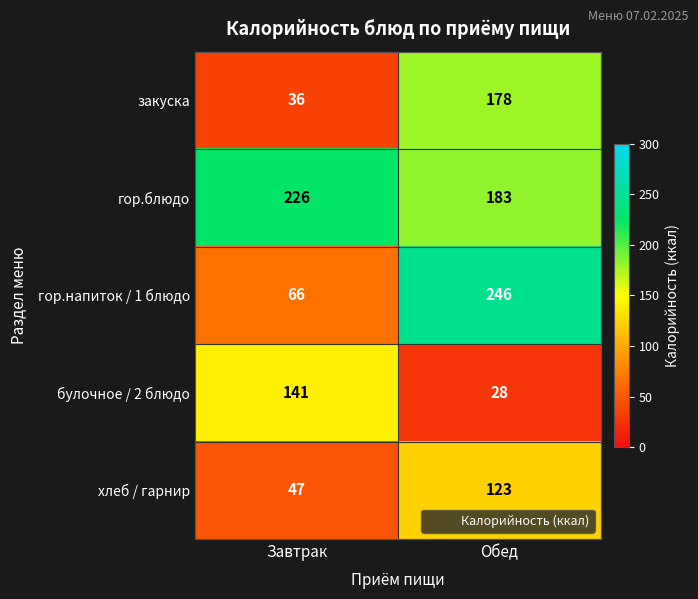

What is the difference between the булочное / 2 блюдо values at Завтрак and Обед?

113